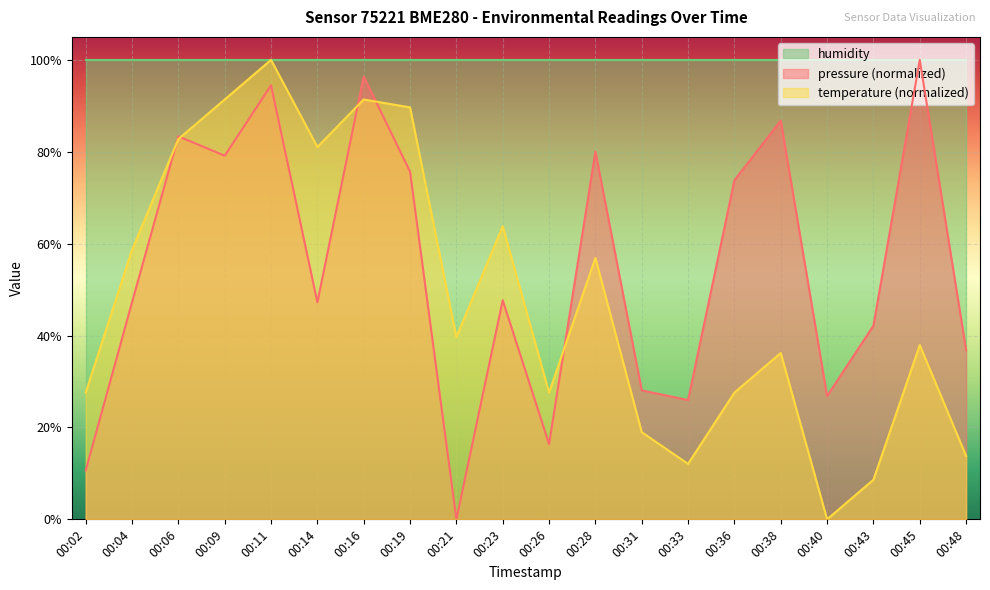

How many times do temperature and pressure cross each other?

5